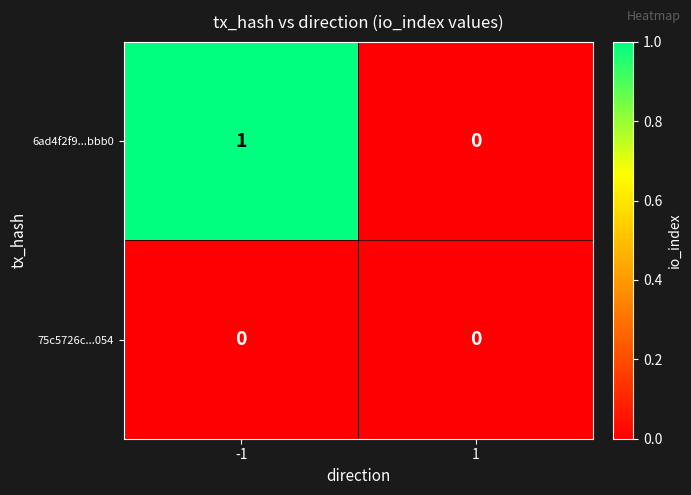

Is it true that 75c5726c...054 equals 0 at 1?

True